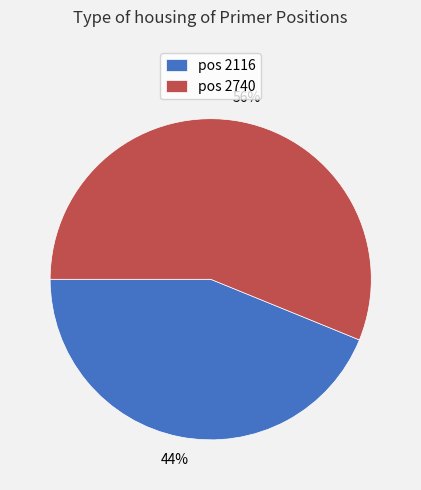

Which slice is the smallest?

pos 2116